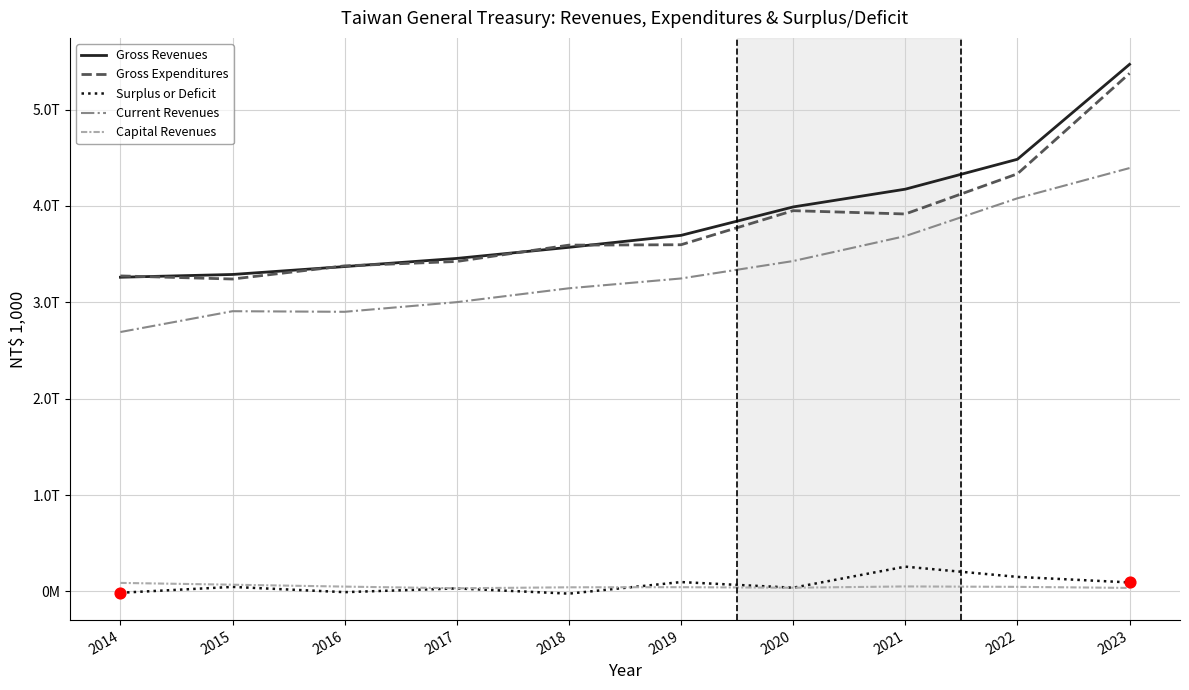

Is the value of Gross Revenues at 2019 greater than the value of Capital Revenues at 2022?

Yes